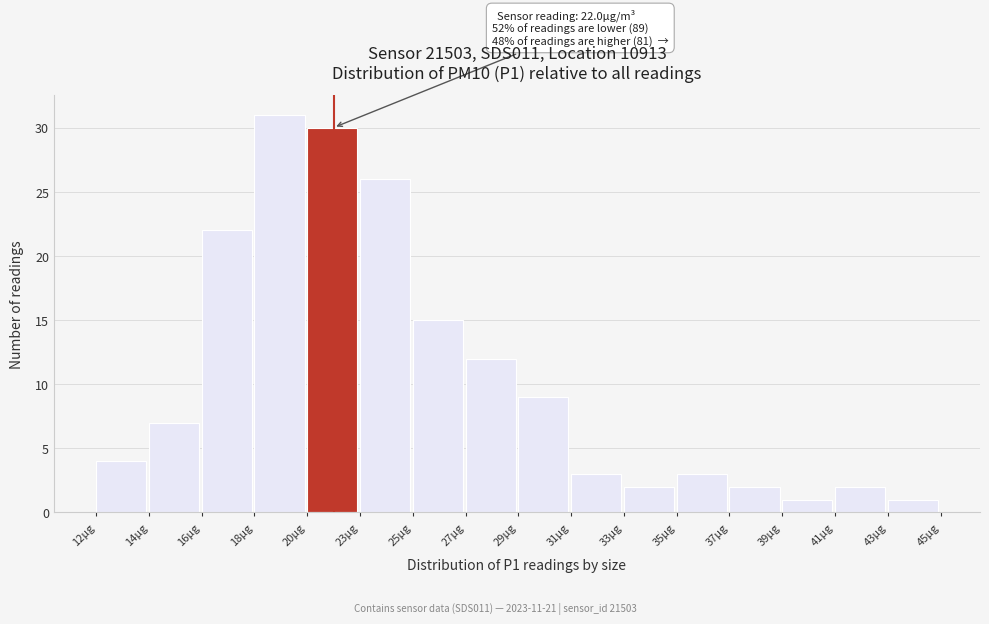

Reading left to right, list all the values displayed in this chart.

12µg=4	14µg=7	16µg=22	18µg=31	20µg=30	23µg=26	25µg=15	27µg=12	29µg=9	31µg=3	33µg=2	35µg=3	37µg=2	39µg=1	41µg=2	43µg=1